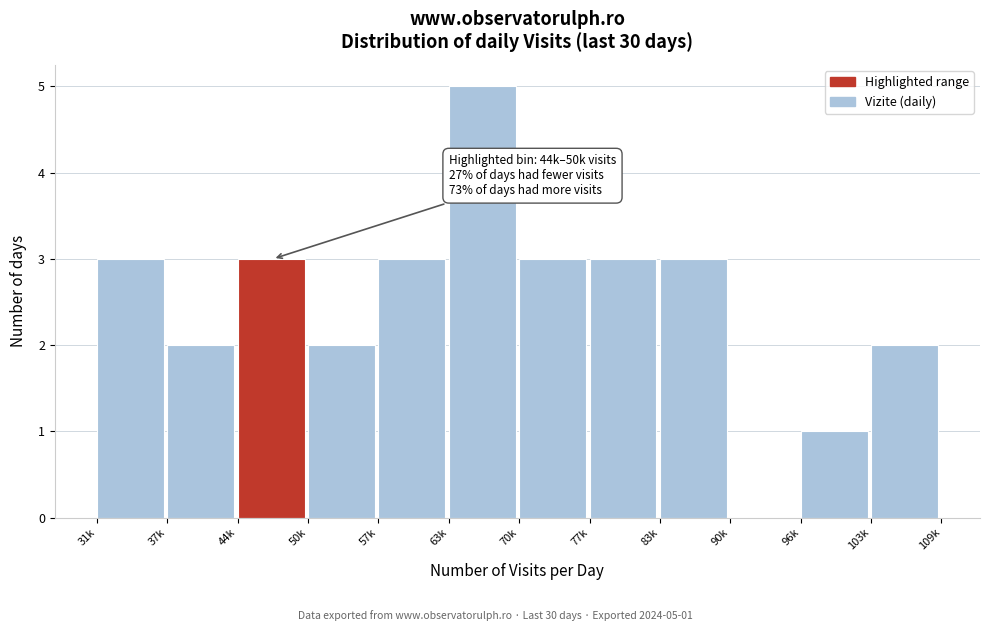

Reading right to left, list all the values displayed in this chart.

103k=2	96k=1	90k=0	83k=3	77k=3	70k=3	63k=5	57k=3	50k=2	44k=3	37k=2	31k=3